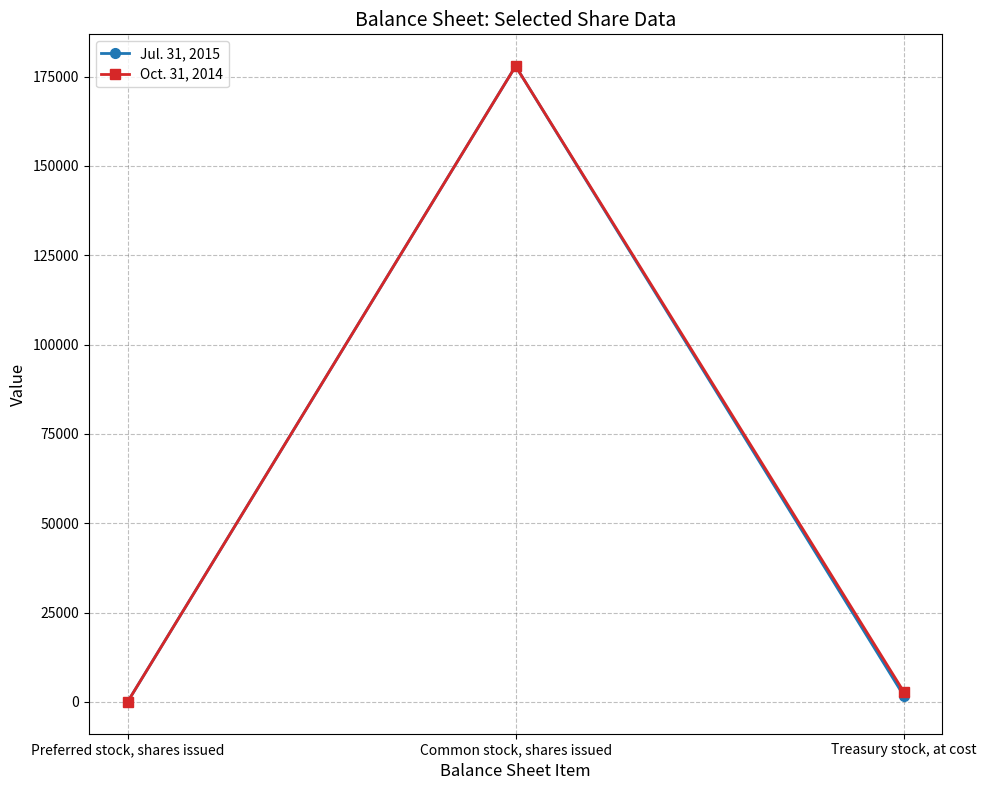

What is the difference between the Oct. 31, 2014 values at Common stock, shares issued and Preferred stock, shares issued?

177930